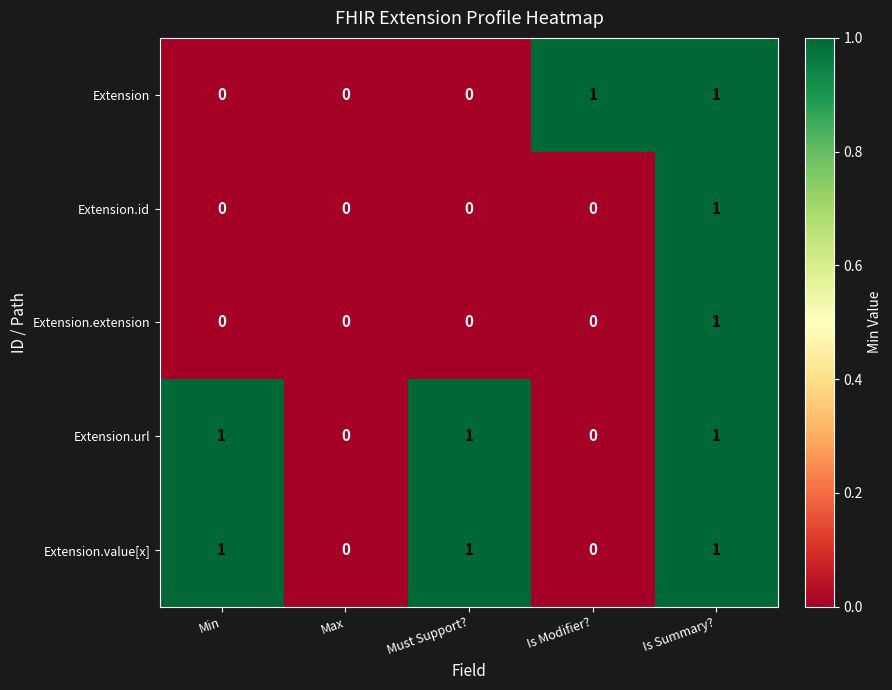

Is it true that Extension.url equals 0 at Max?

True